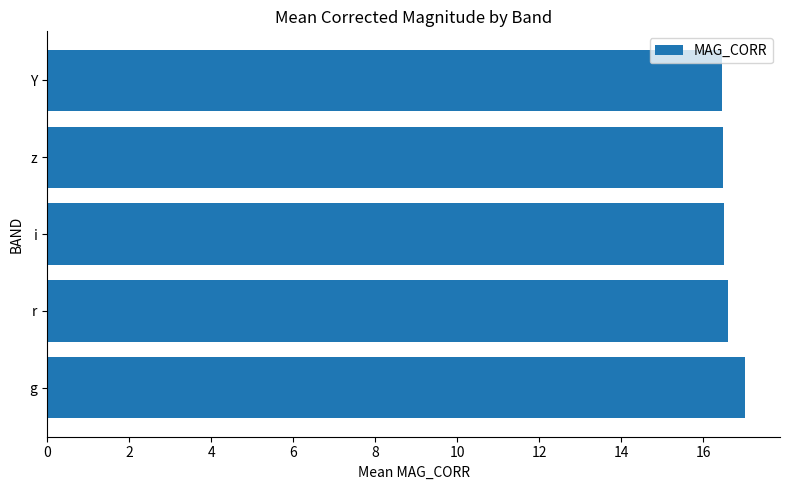

How many bars are there in total?

5